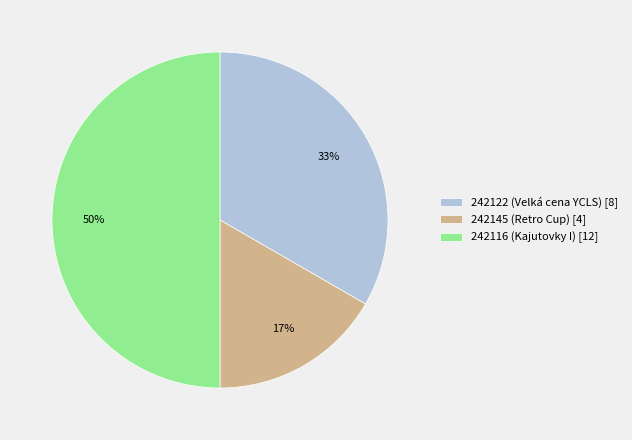

To the nearest percent, what is the average slice percentage?

33%